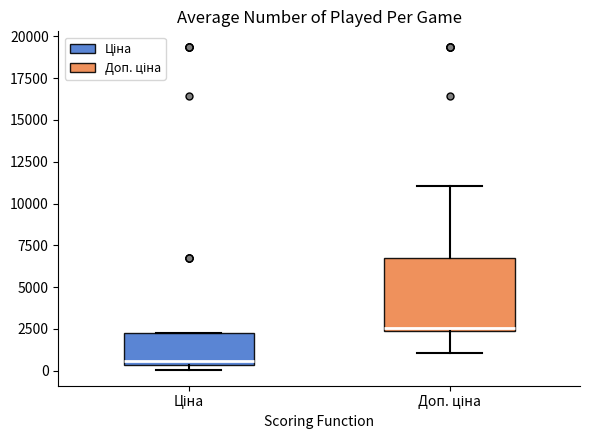

Where is the lower edge of the box for Ціна on the y-axis? The values are not printed on the chart, so give them approximately, as read against the axis.

500